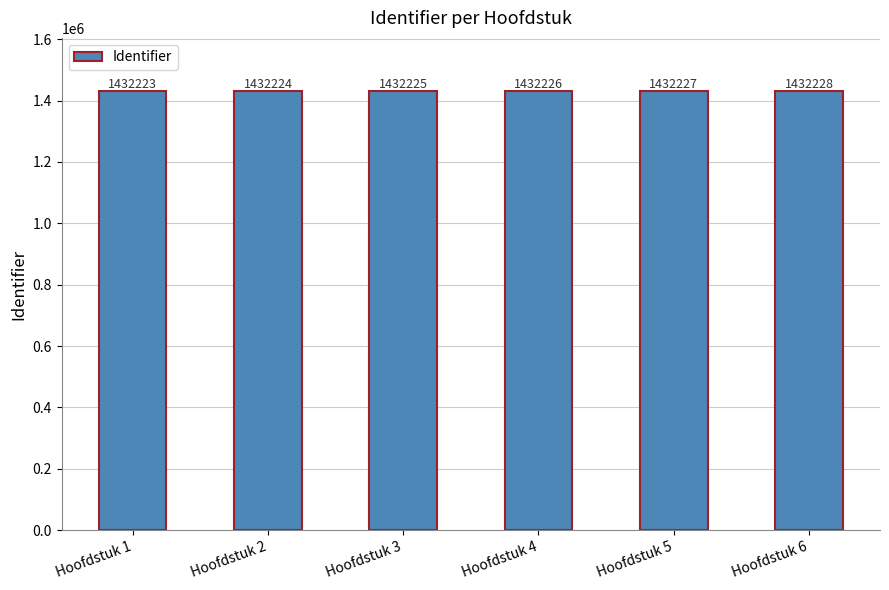

What is the minimum value shown in the chart?

1432223